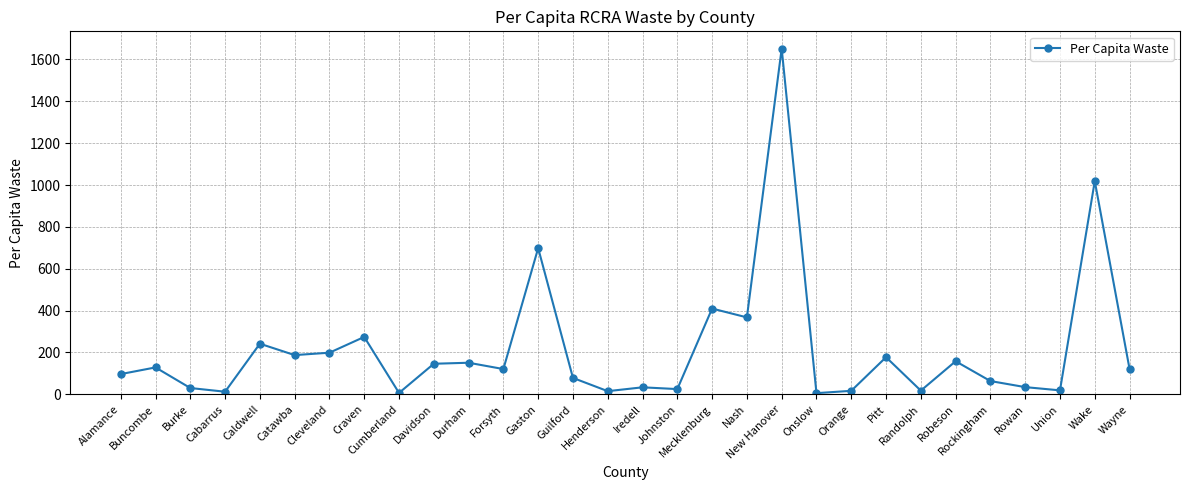

What is the greatest value displayed?

1651.8